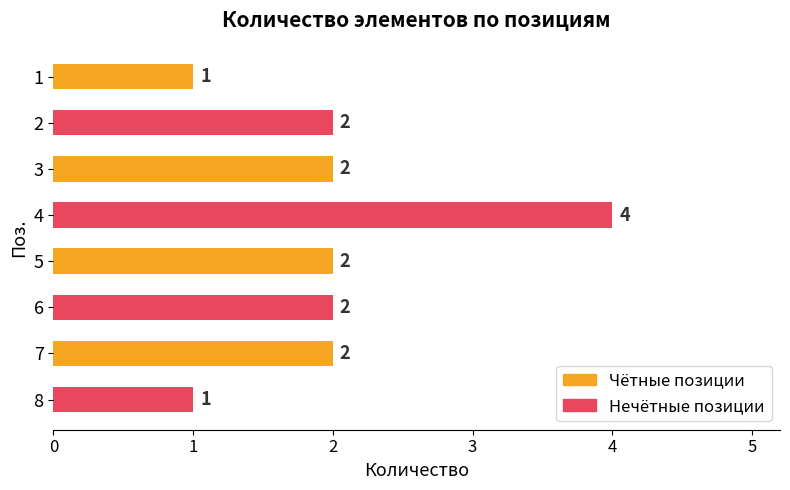

How many values are between 2 and 3?

5